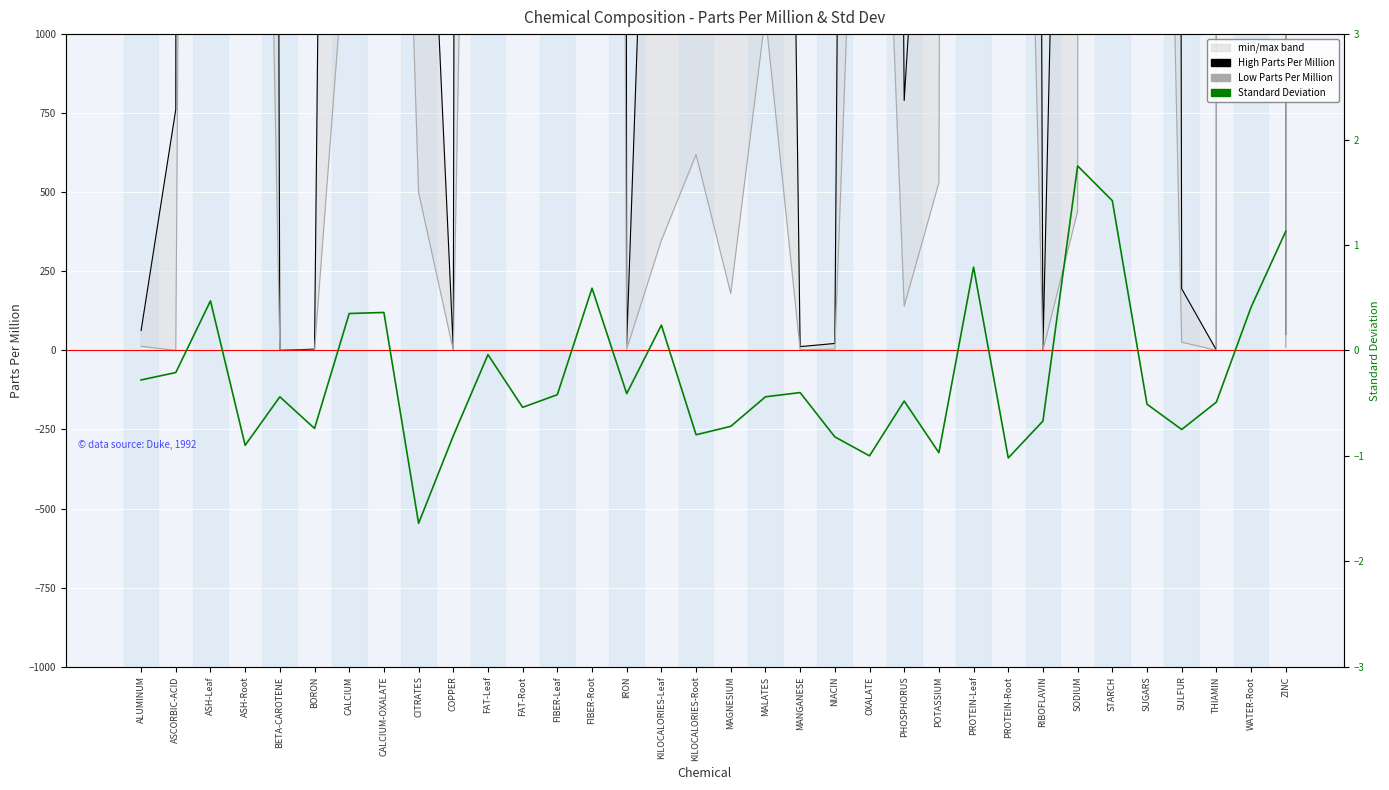

True or false: Standard Deviation and High Parts Per Million cross at least once.

False